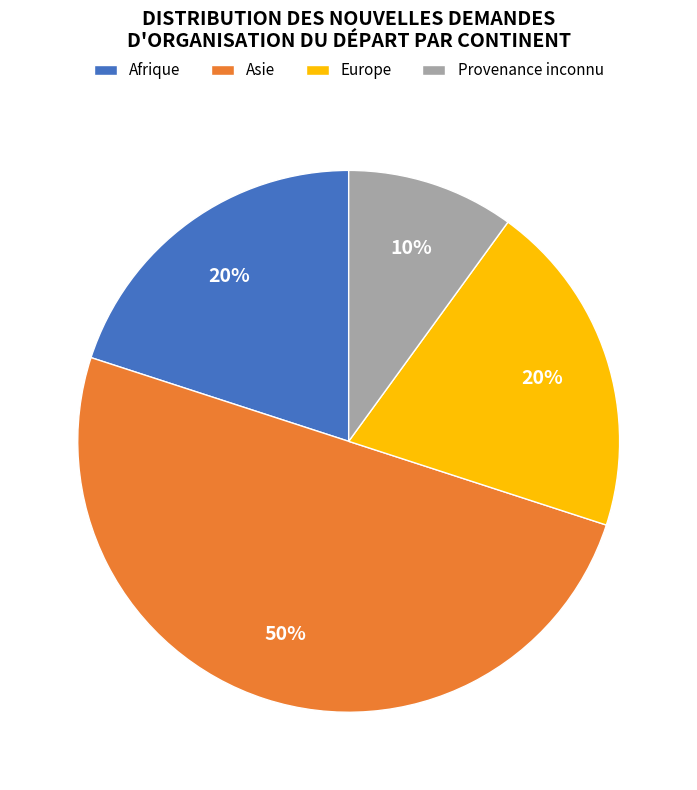

True or false: Asie accounts for 50% of the total.

True